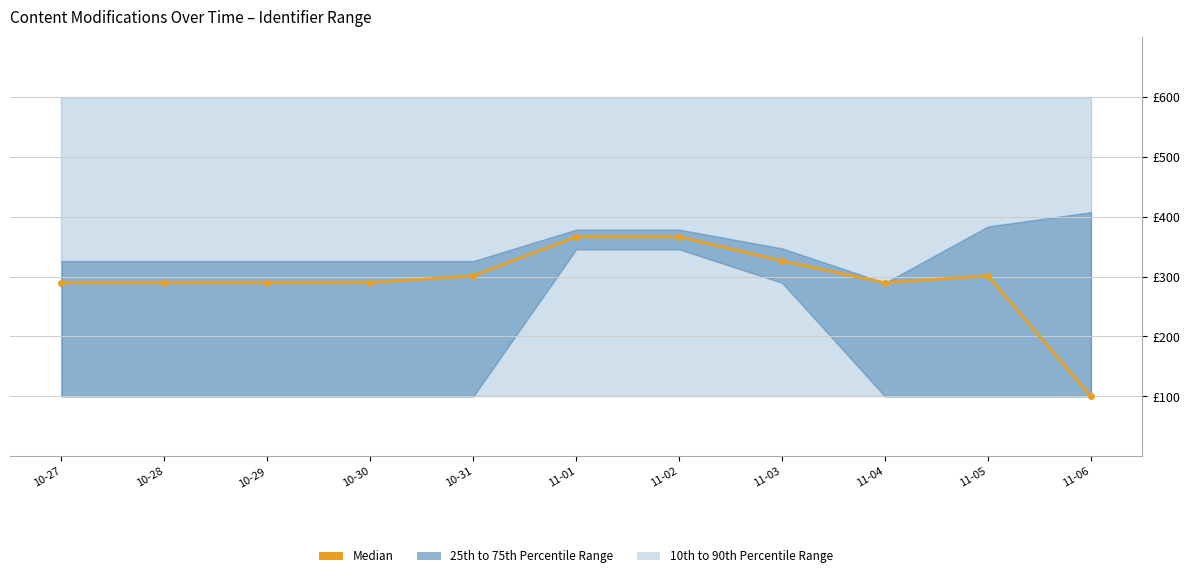

The value at 11-01 is 366.1. True or false?

True